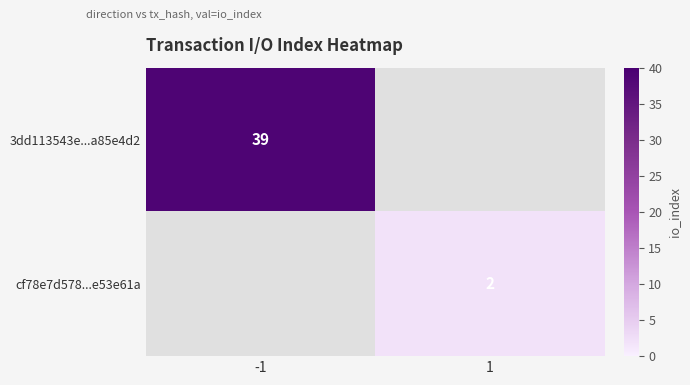

The value of 3dd113543e...a85e4d2 at -1 is 39. True or false?

True